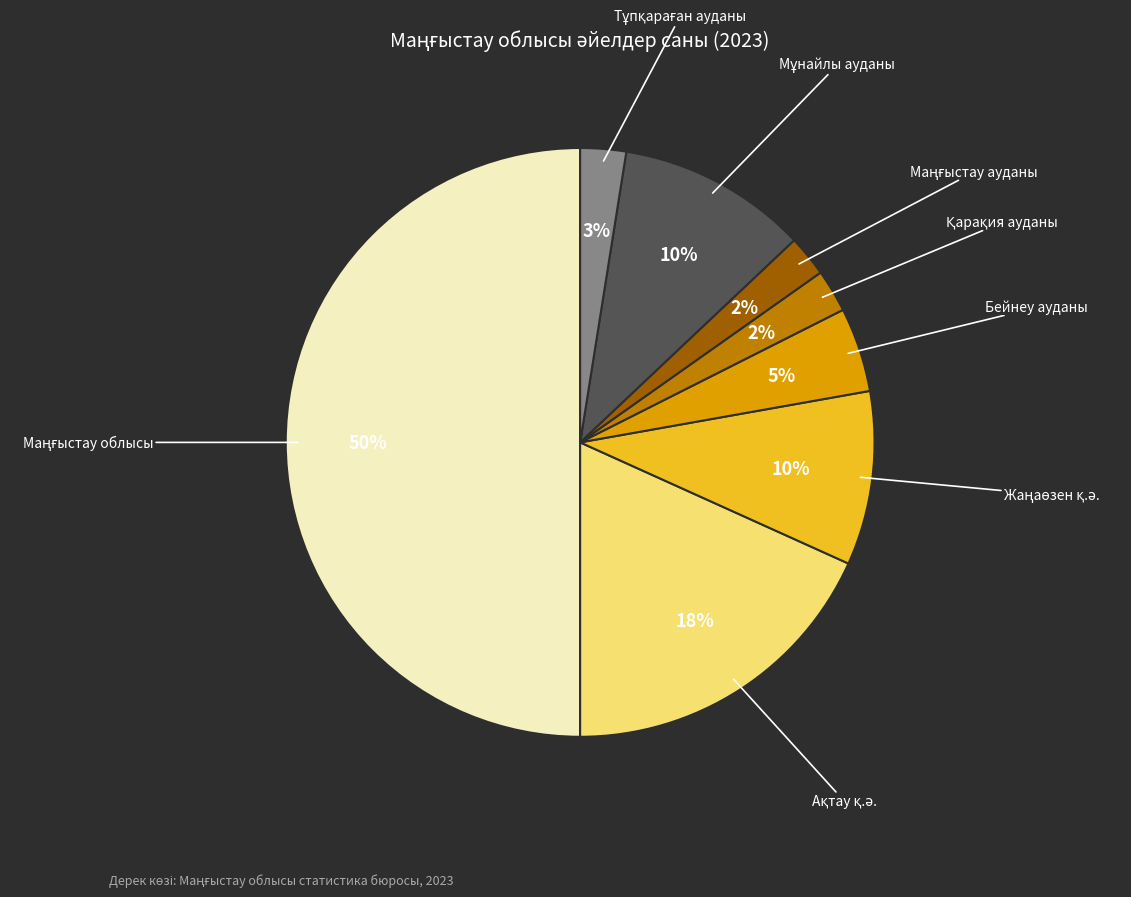

To the nearest percent, what is the average slice percentage?

12%